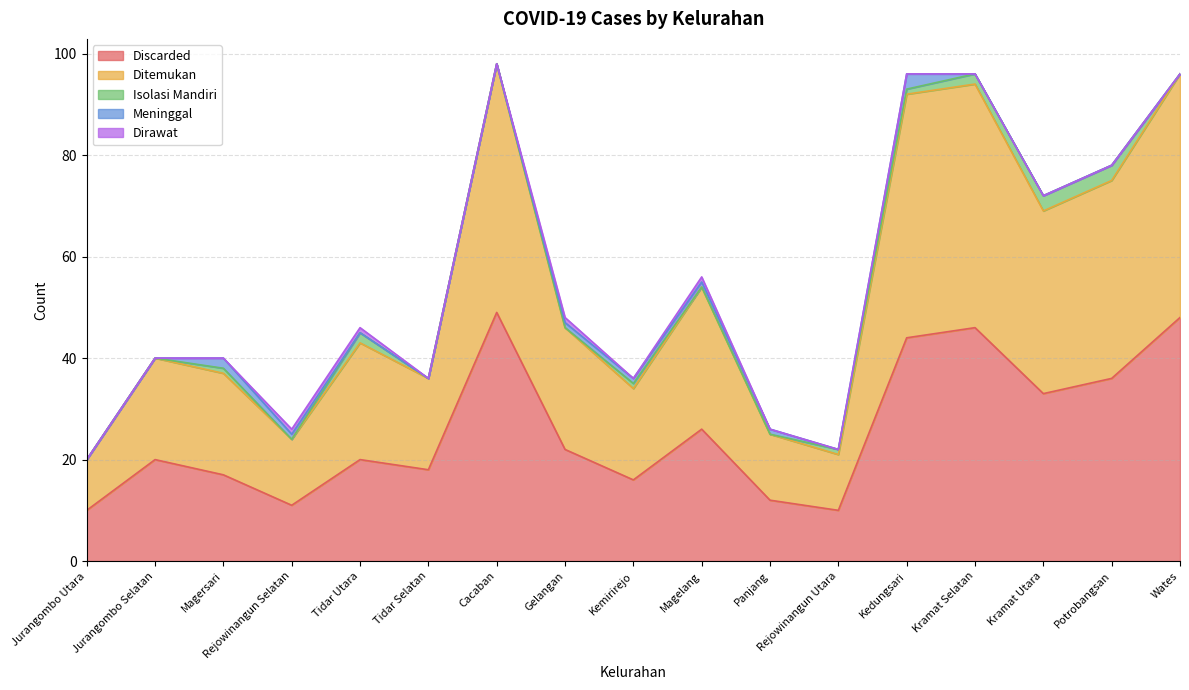

At which category does Isolasi Mandiri reach its first local valley?

Rejowinangun Selatan